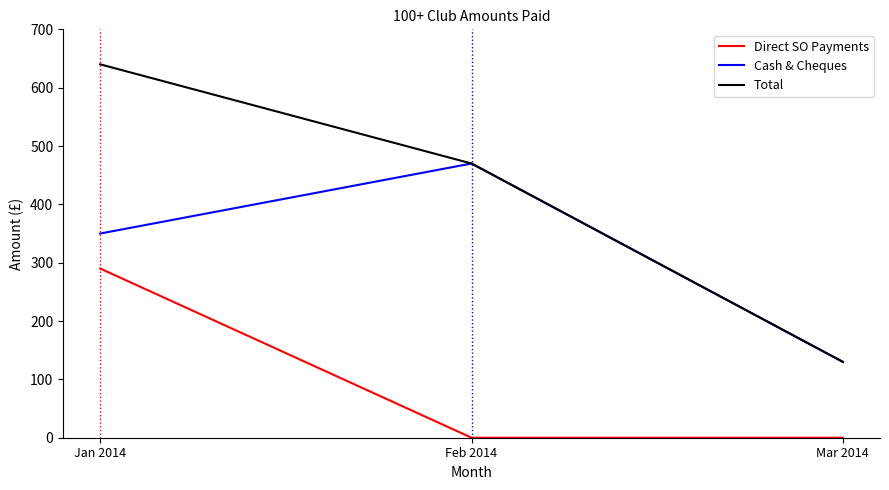

Which series has the largest total across all categories?

Total